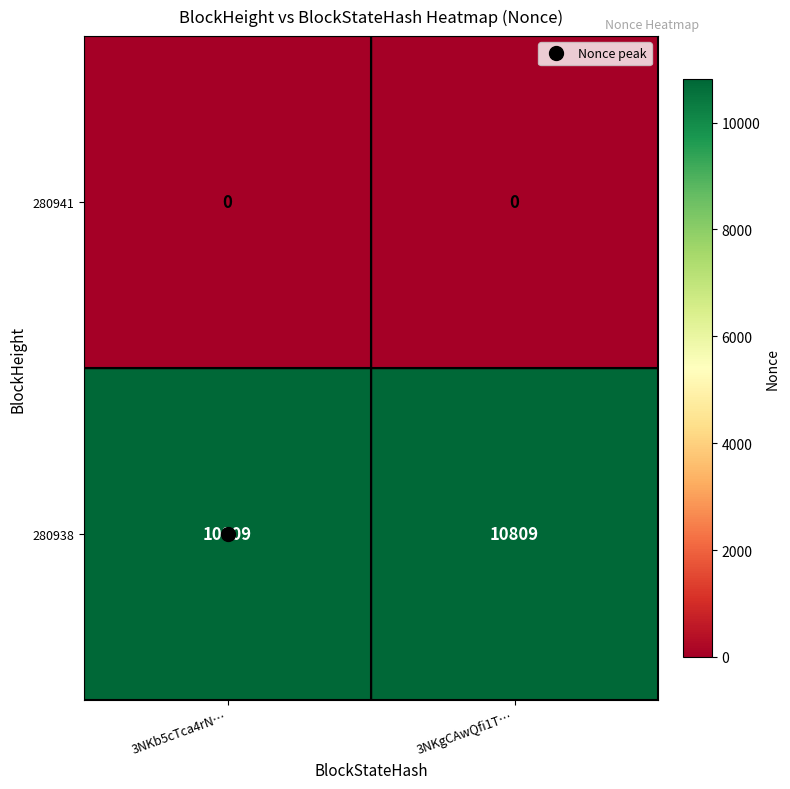

The 280938 series shows 16671 at 3NKb5cTca4rN…. True or false?

False